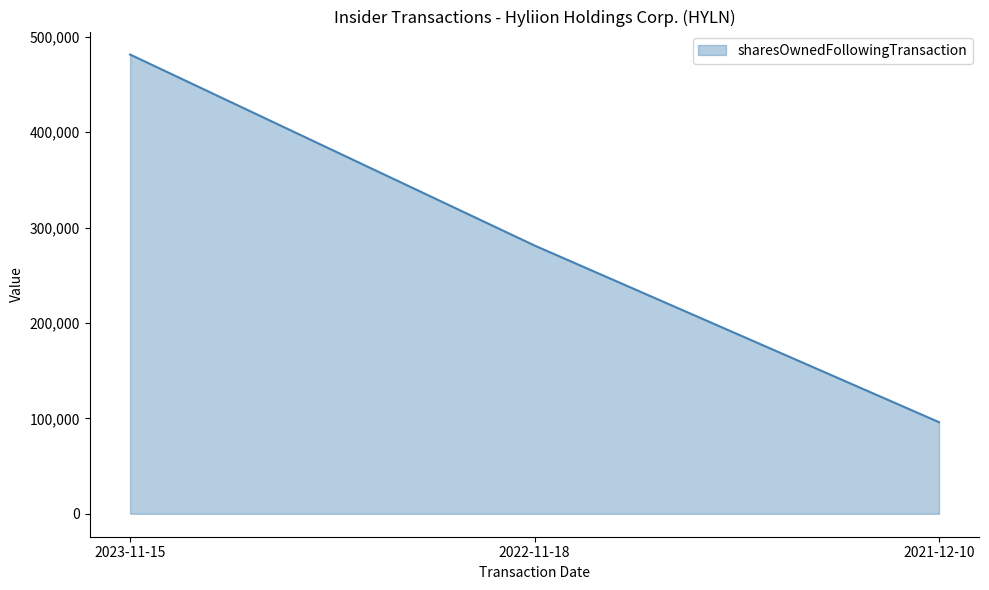

Read the value at 2021-12-10, to the nearest 100.

96000